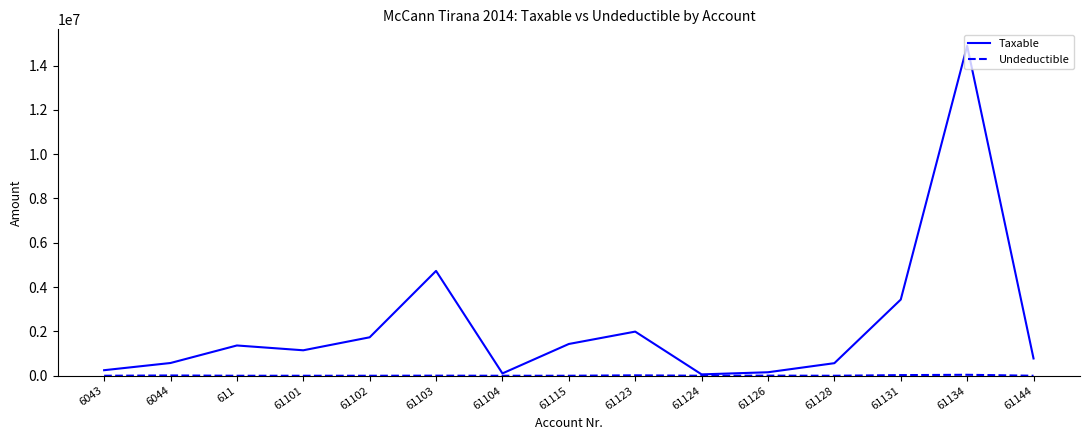

Which series has the largest range (max minus min)?

Taxable